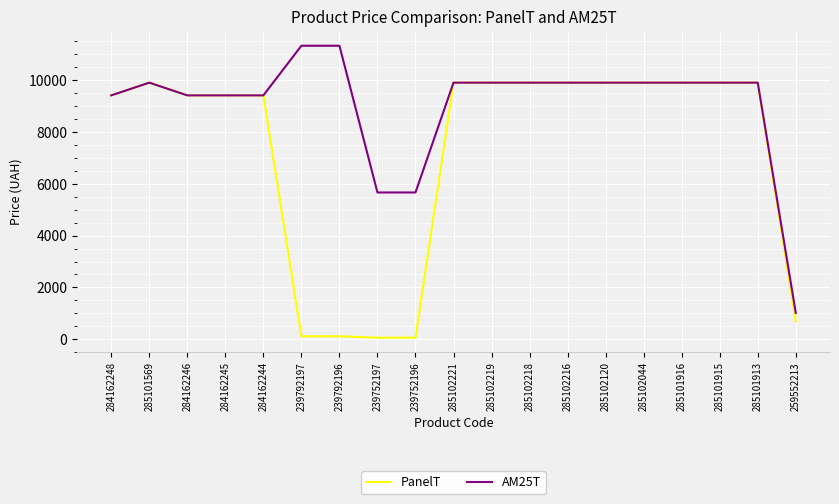

The value of AM25T at 284162246 is 12987.5. True or false?

False